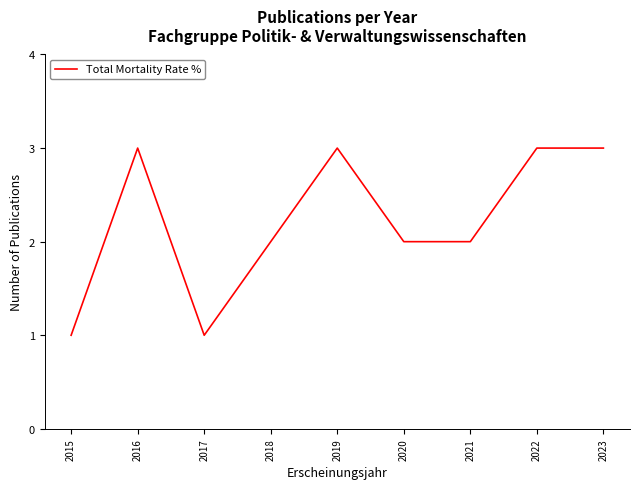

Does the chart have visible grid lines?

No